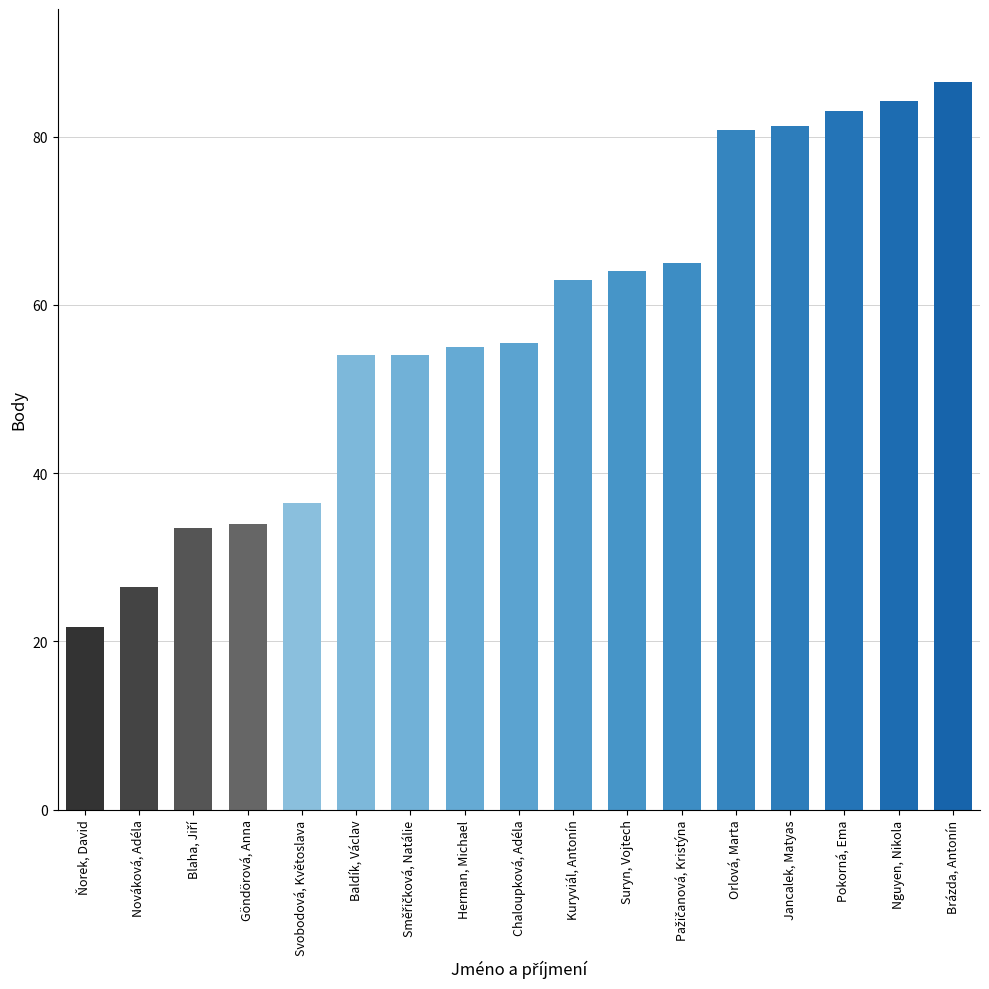

Is it true that the value at Pokorná, Ema is 139.2?

False